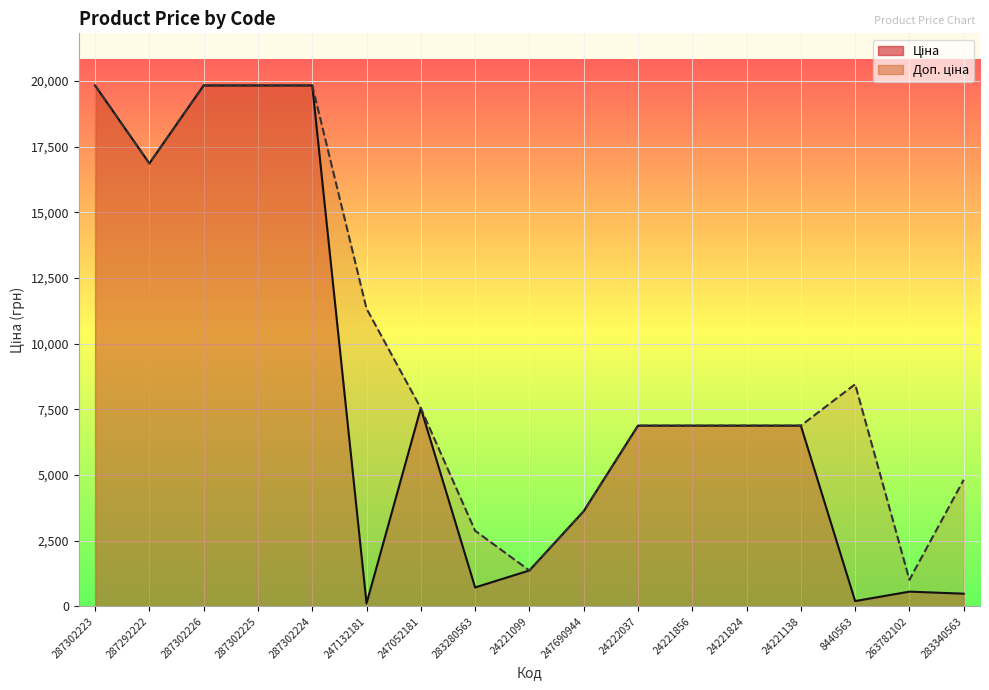

Is it true that Доп. ціна equals 1611.0 at 247690944?

False